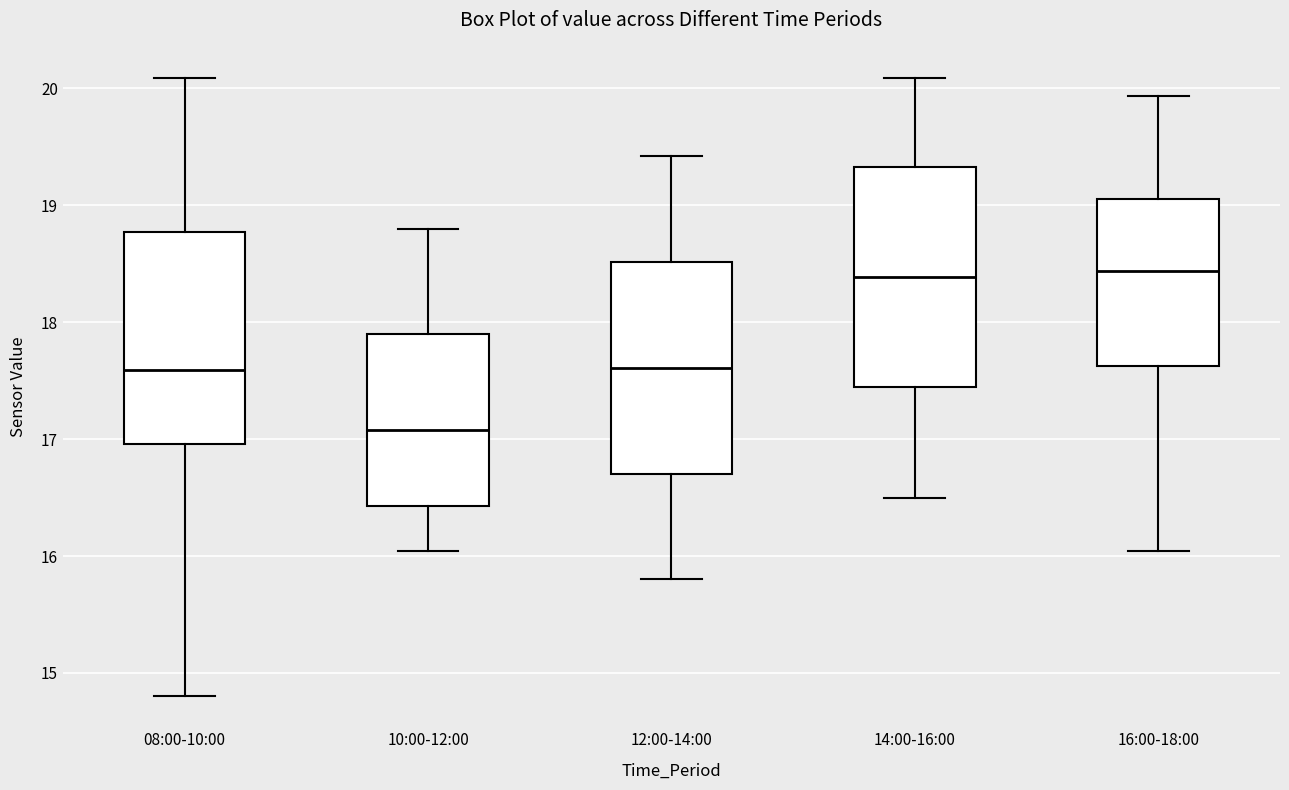

Reading left to right, read every box against the y-axis: the position of its median line, the range the box covers, and the ends of its whiskers. The values are not printed on the chart, so give them approximately, as read against the axis.

08:00-10:00: median 17.6, box 17.0 to 18.8, whiskers 14.8 to 20.1
10:00-12:00: median 17.1, box 16.4 to 17.9, whiskers 16.0 to 18.8
12:00-14:00: median 17.6, box 16.7 to 18.5, whiskers 15.8 to 19.4
14:00-16:00: median 18.4, box 17.4 to 19.3, whiskers 16.5 to 20.1
16:00-18:00: median 18.4, box 17.6 to 19.1, whiskers 16.0 to 19.9